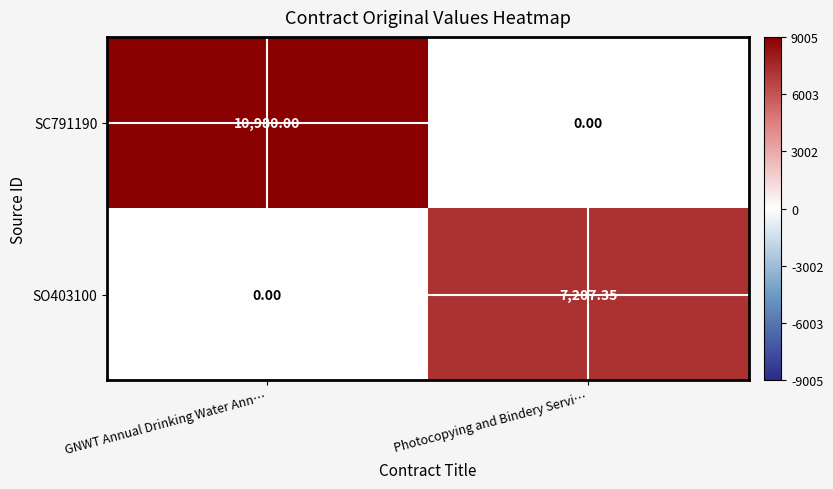

Rank the series by their maximum value, from highest to lowest.

SC791190, SO403100